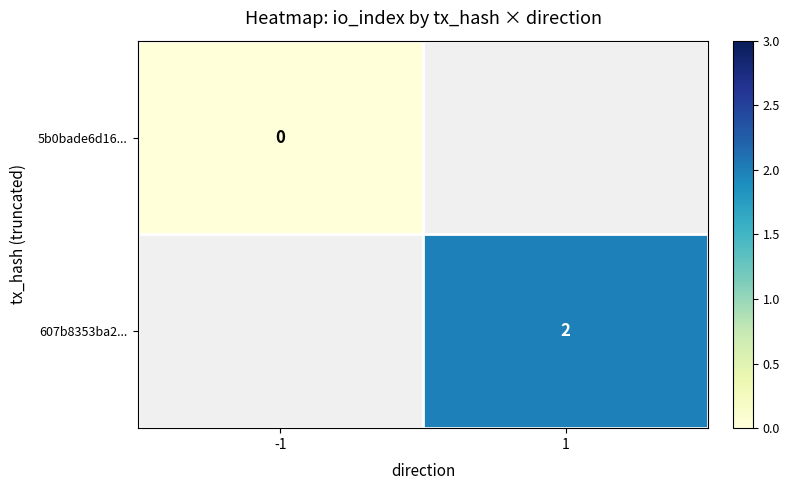

Between -1 and 1, which is larger?

1